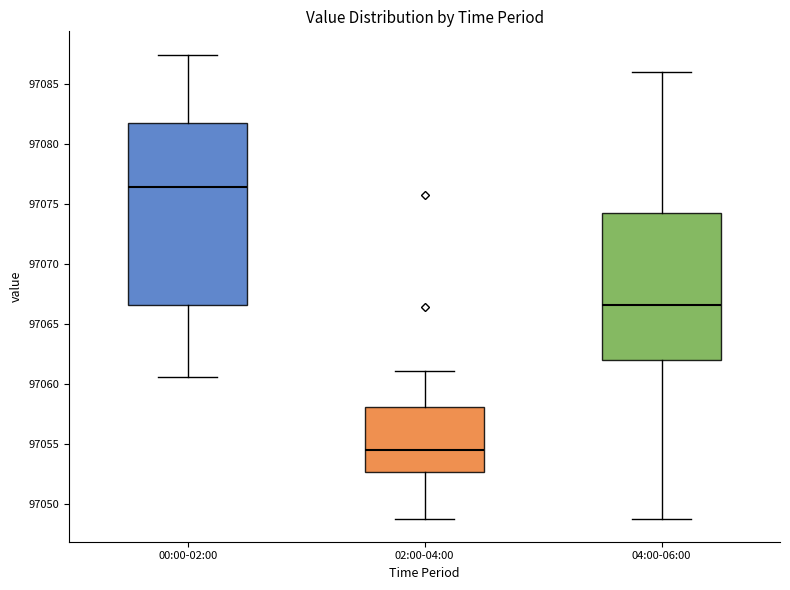

Reading left to right, read every box against the y-axis: the position of its median line, the range the box covers, and the ends of its whiskers. The values are not printed on the chart, so give them approximately, as read against the axis.

00:00-02:00: median 97076.5, box 97066.5 to 97081.5, whiskers 97060.5 to 97087.5
02:00-04:00: median 97054.5, box 97052.5 to 97058.0, whiskers 97049.0 to 97061.0
04:00-06:00: median 97066.5, box 97062.0 to 97074.0, whiskers 97049.0 to 97086.0